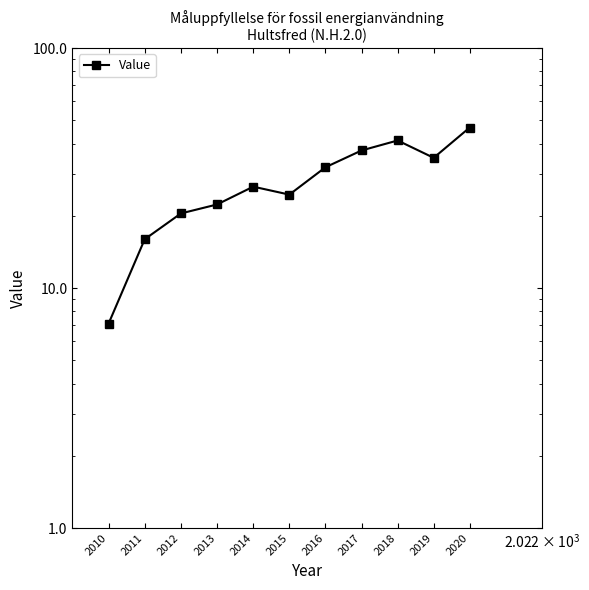

The chart shows a value of 24.5 at 2015. True or false?

True